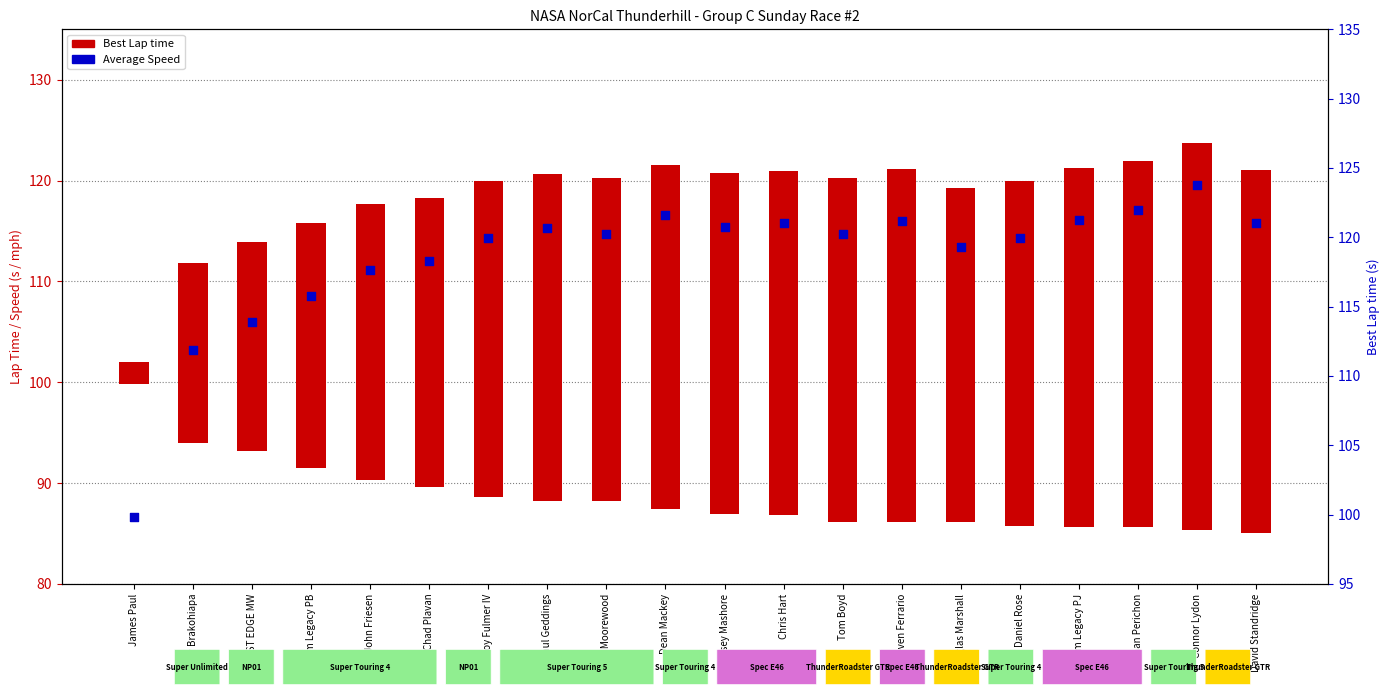

Which has a higher value, Connor Lydon or David Standridge?

Connor Lydon